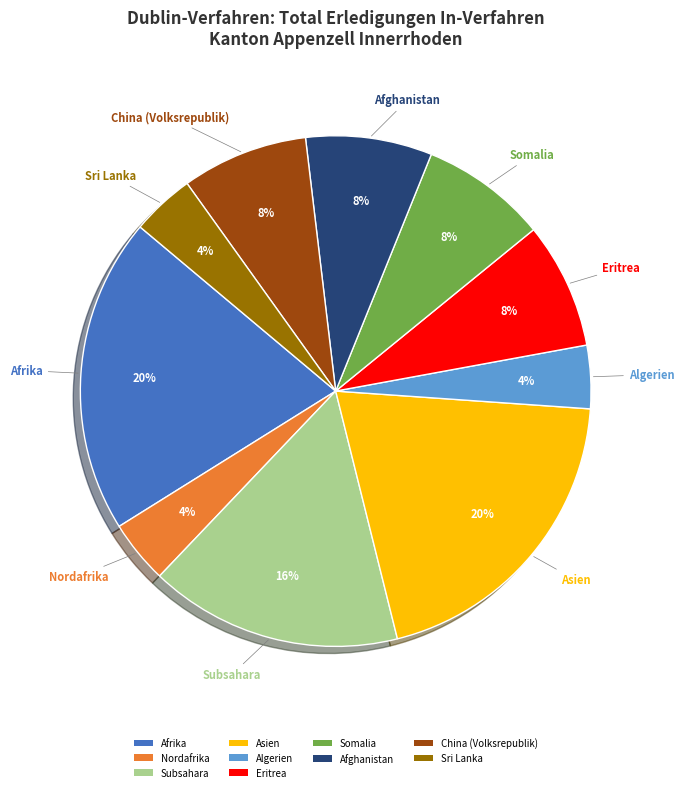

Combined, do Sri Lanka and Afrika account for over 50%?

No